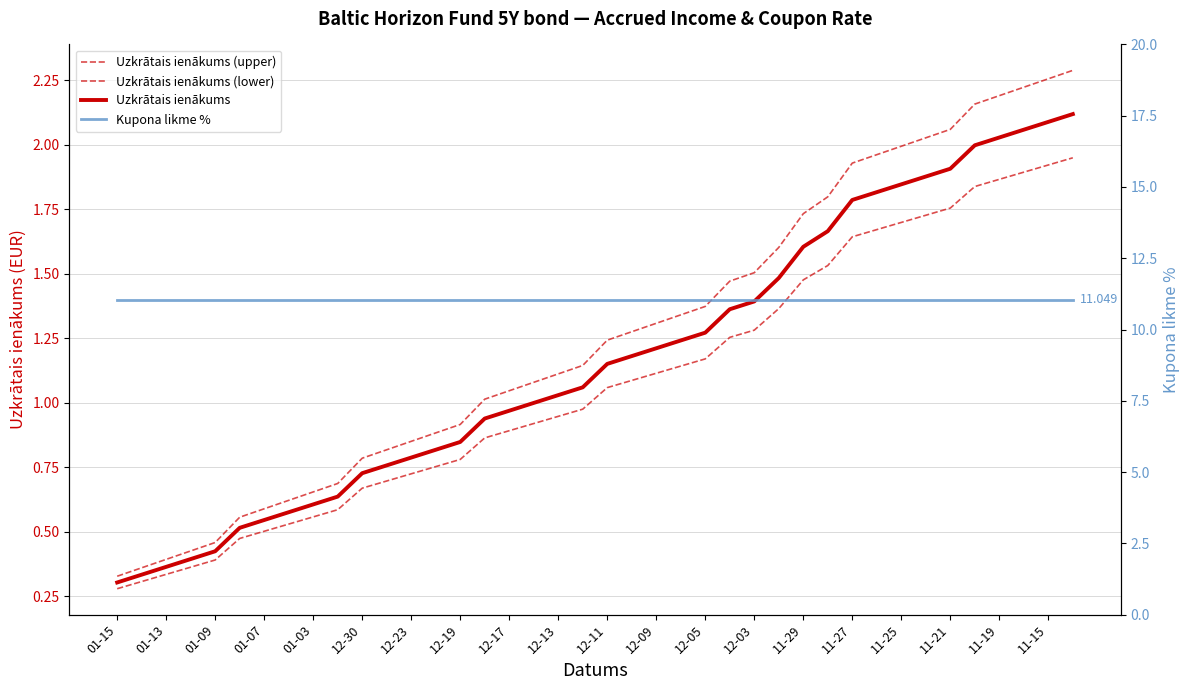

How many distinct data groups are displayed?

4